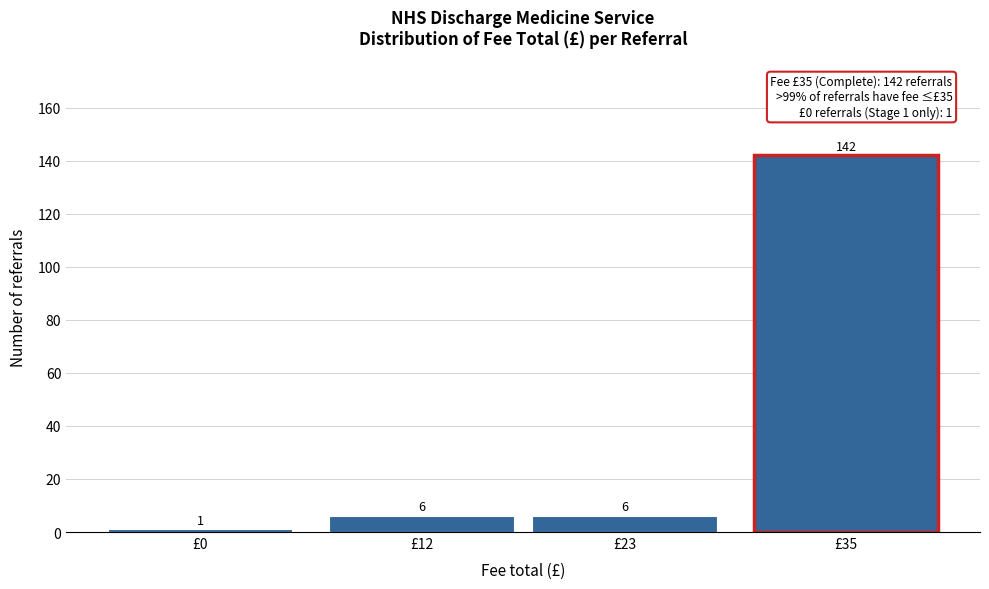

Reading left to right, extract all data points from this chart.

1	6	6	142